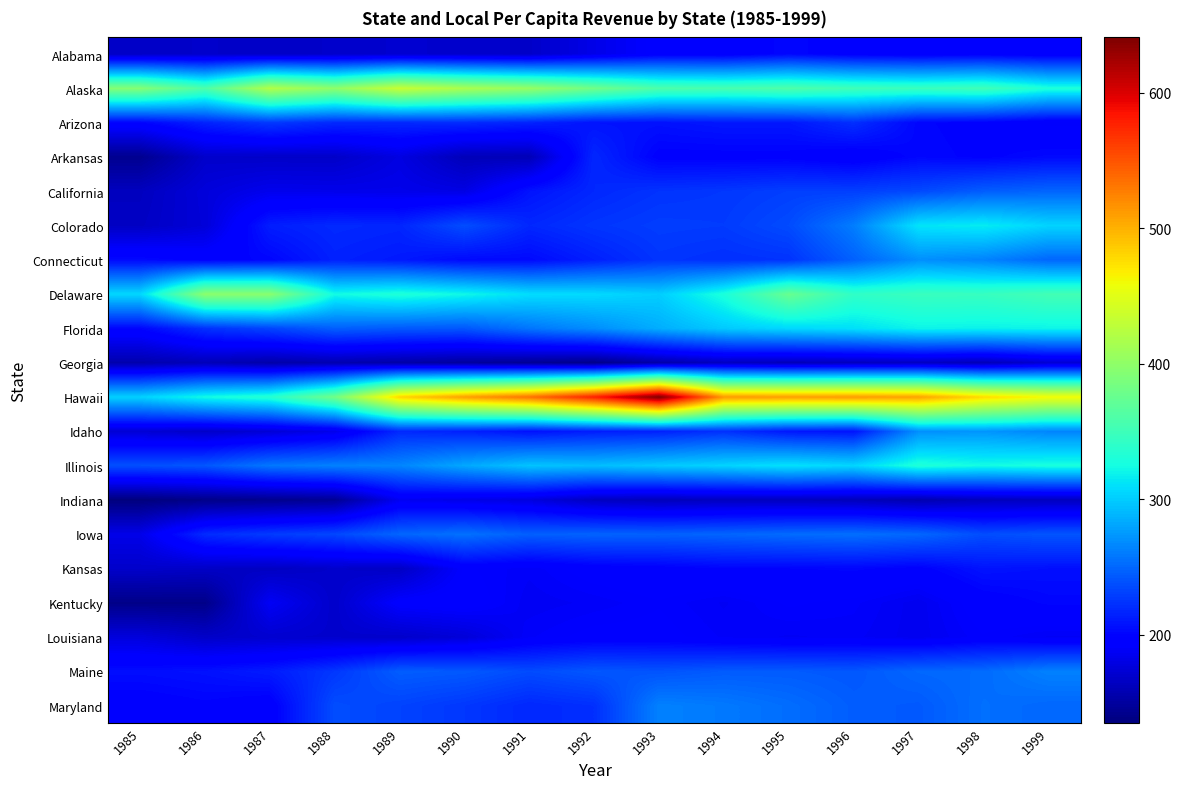

What is the spread (max minus min) of values at 1987?

279